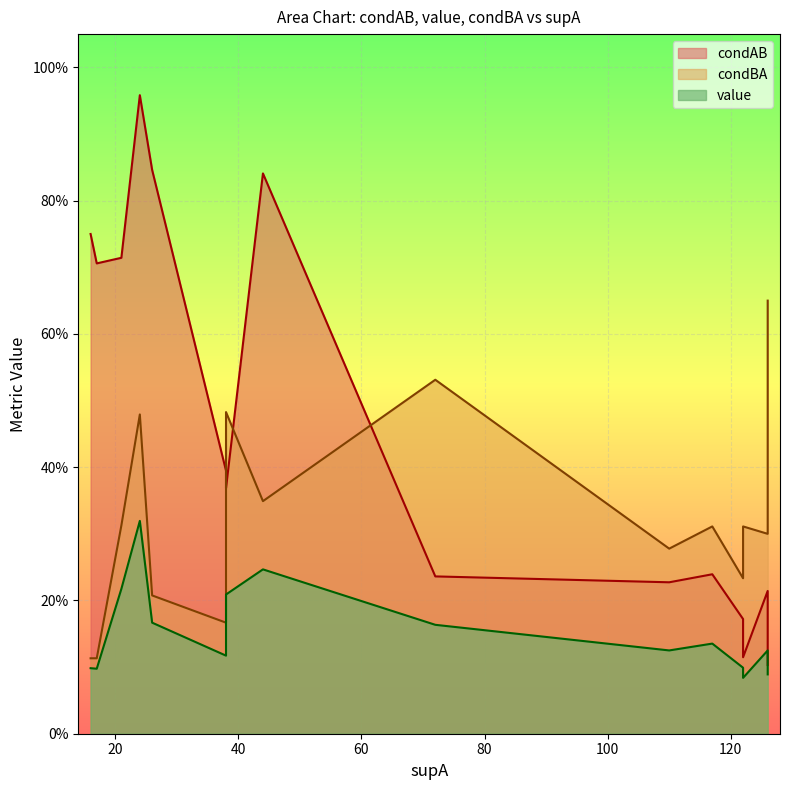

Which series has the widest spread of values?

condAB